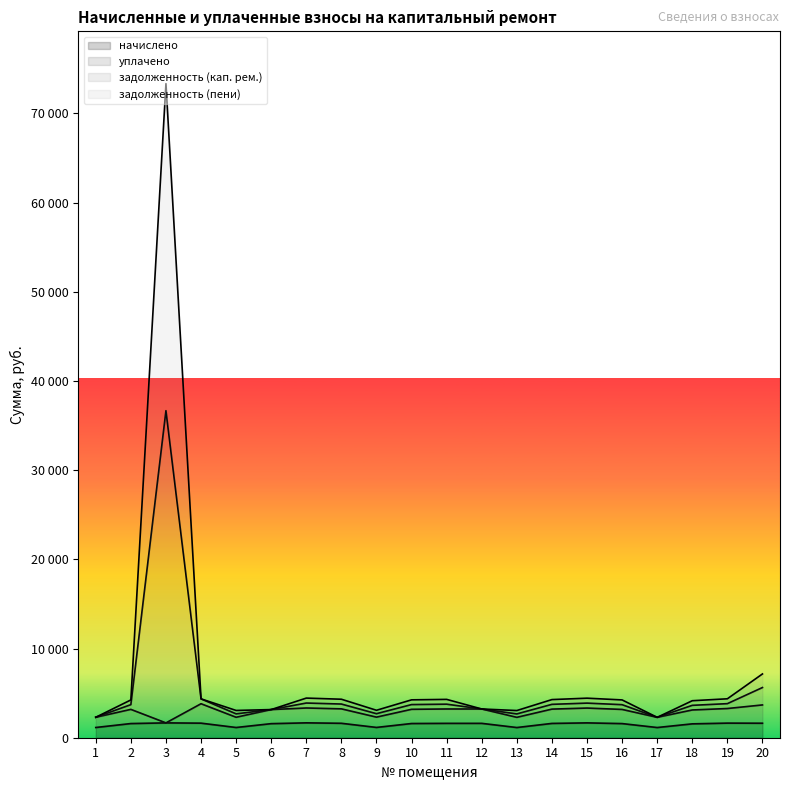

How many categories are shown in the chart?

20